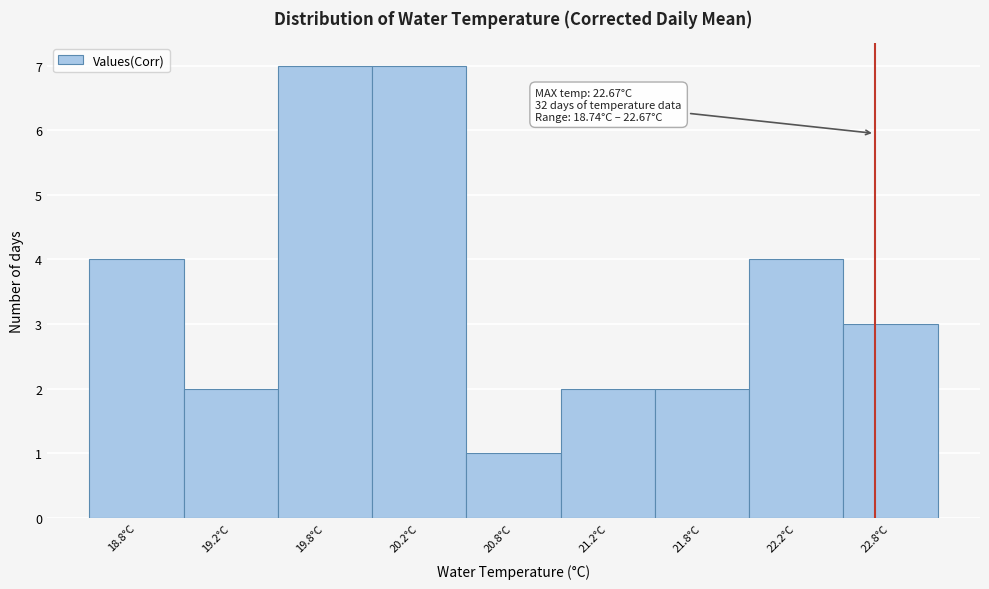

Reading left to right, extract all data points from this chart.

4	2	7	7	1	2	2	4	3